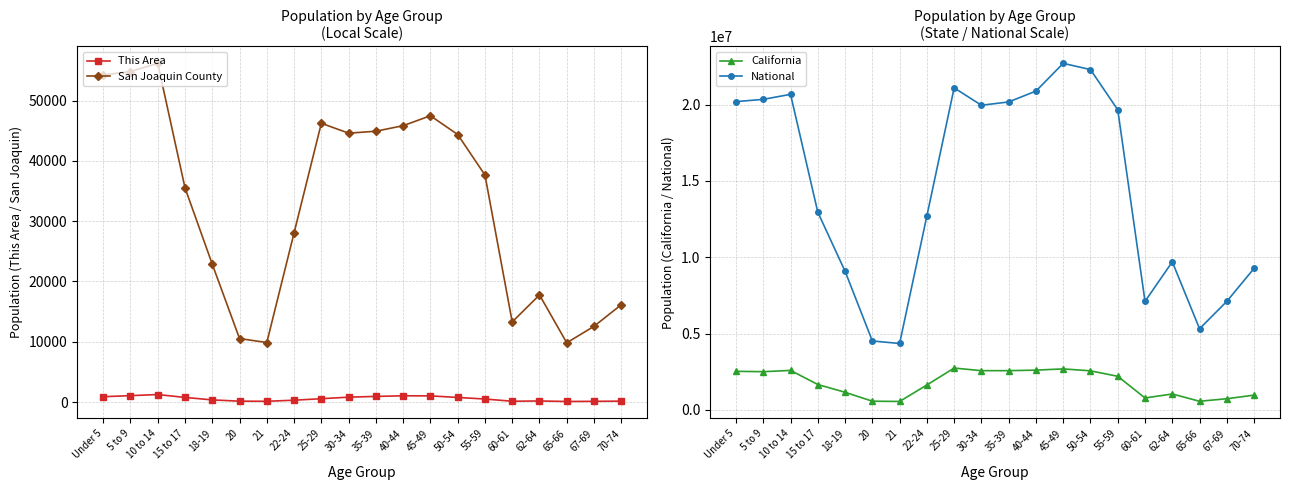

What is the difference between the This Area values at 18-19 and 55-59?

144